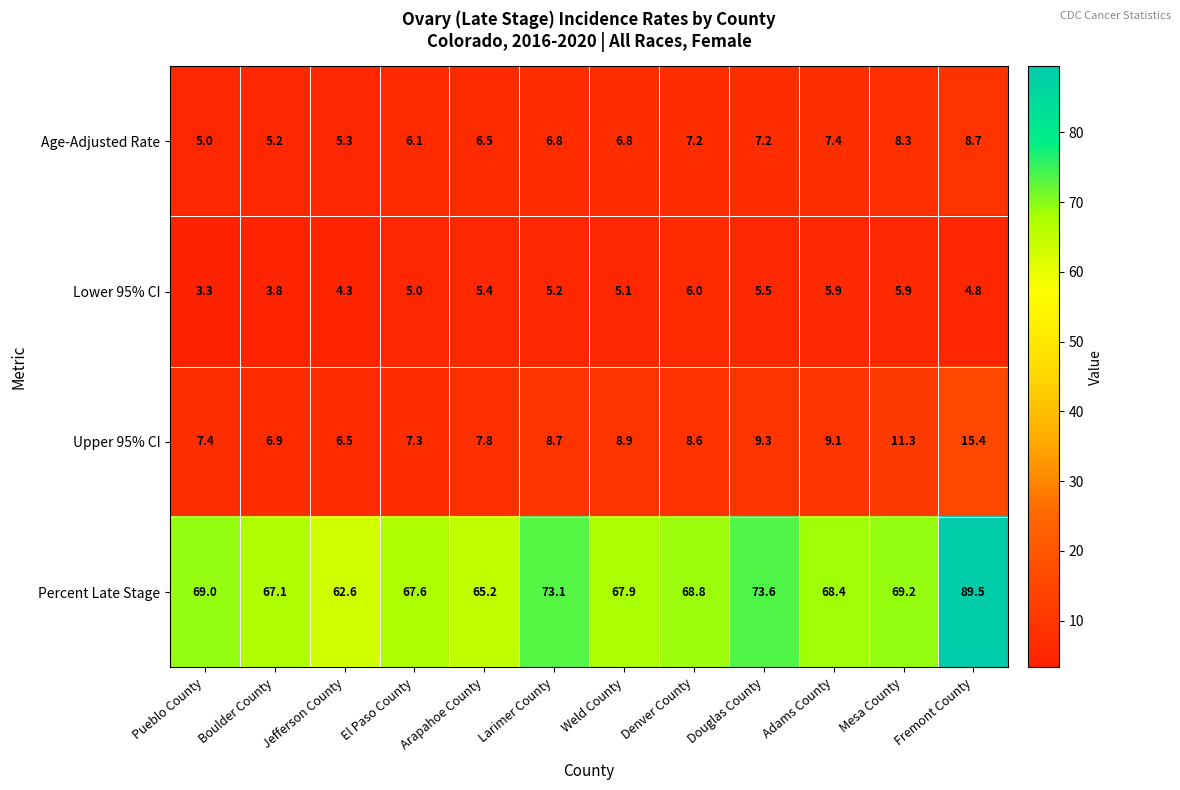

At which label is Lower 95% CI closest to 4?

Boulder County